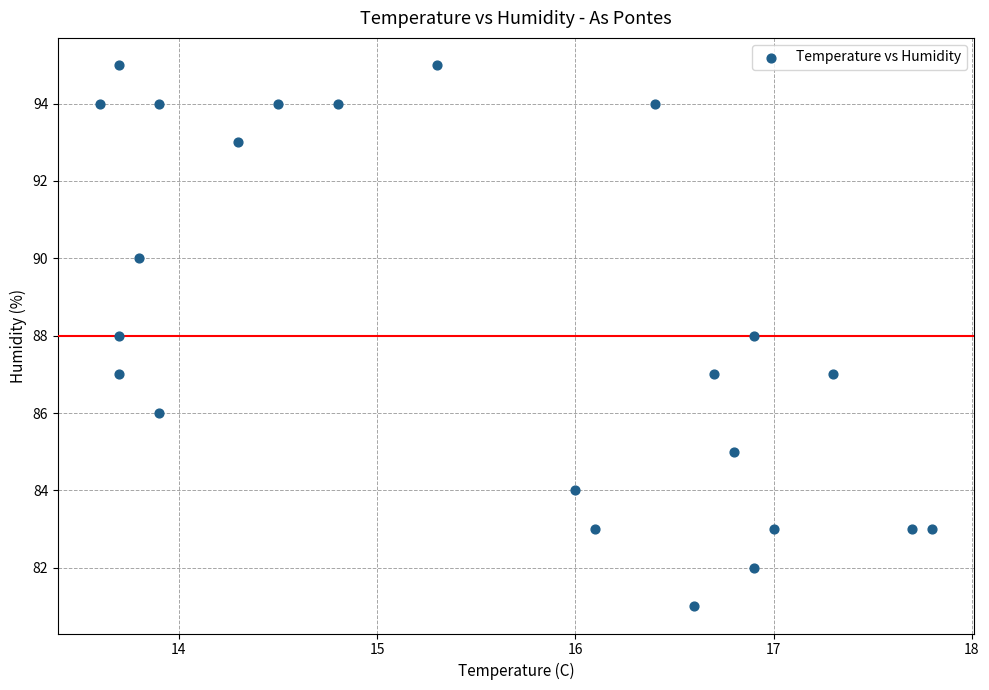

What is the range of Y values (max minus min)?

14